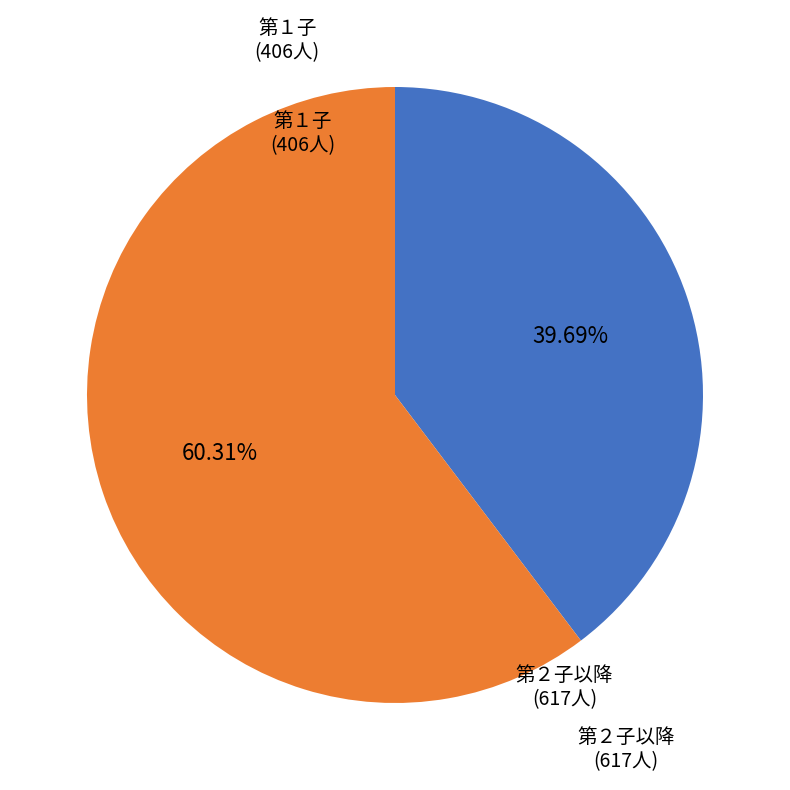

Rank the categories by value from lowest to highest.

第１子, 第２子以降